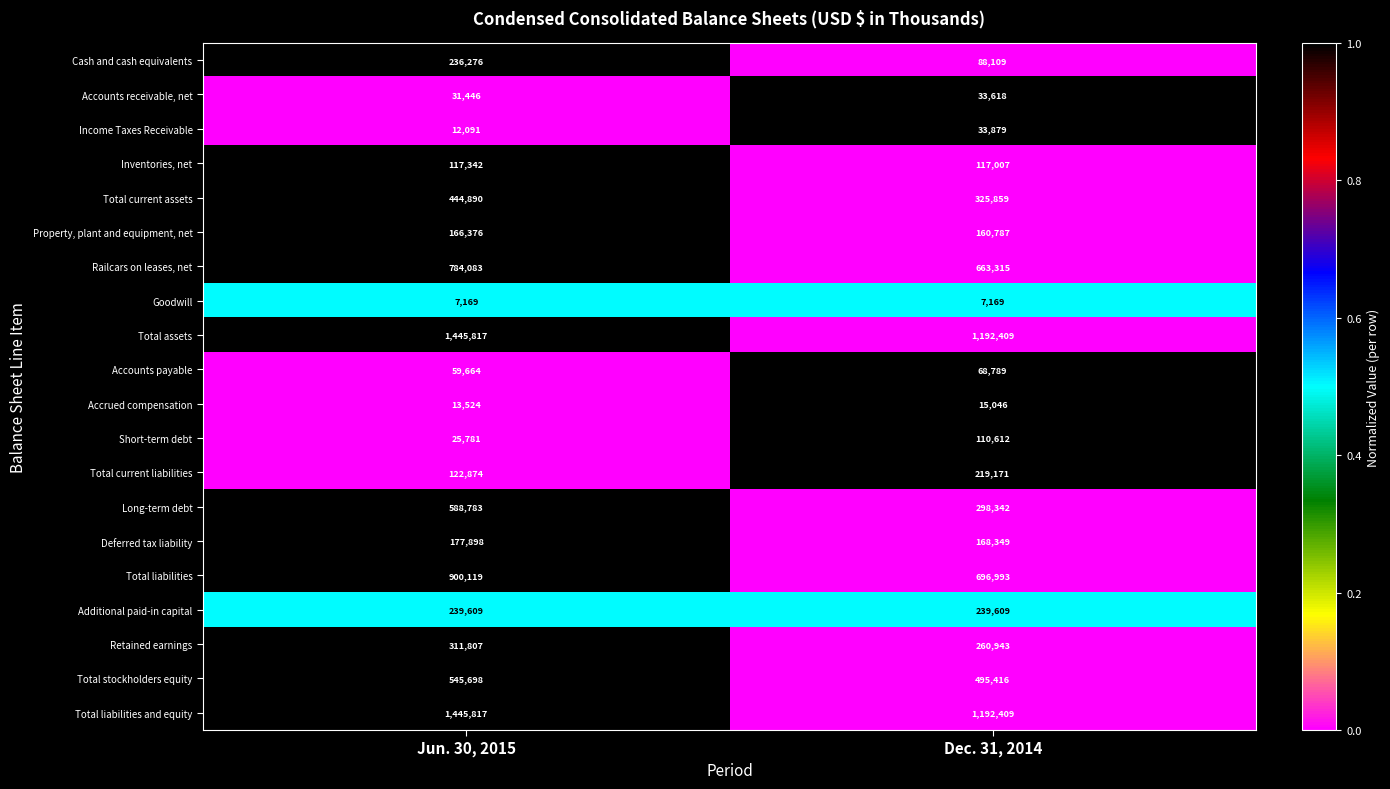

How many data points does each series have?

2